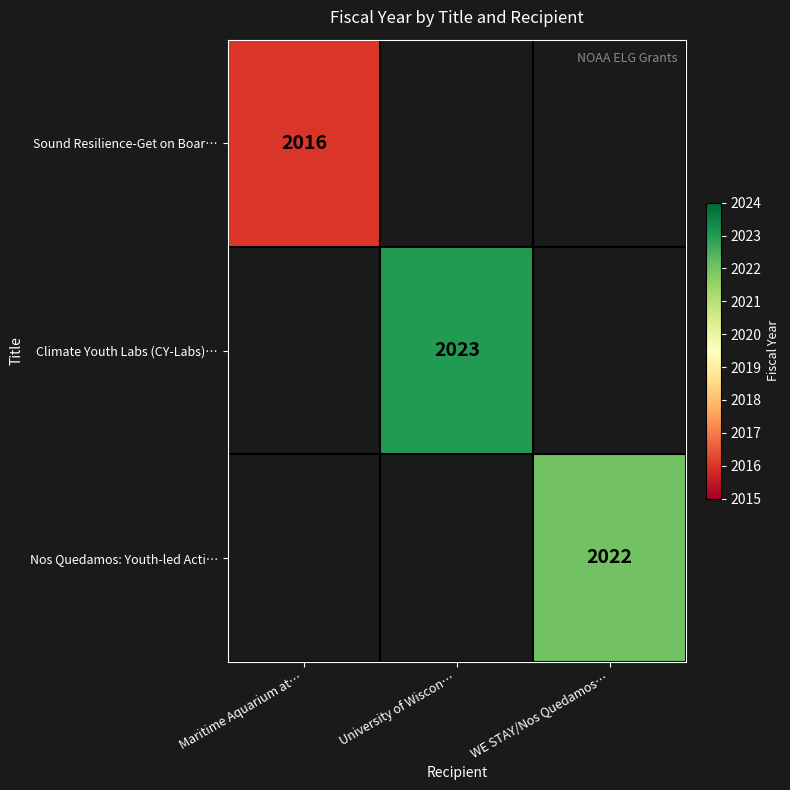

True or false: Climate Youth Labs (CY-Labs)… has a value of 2023 at University of Wiscon….

True